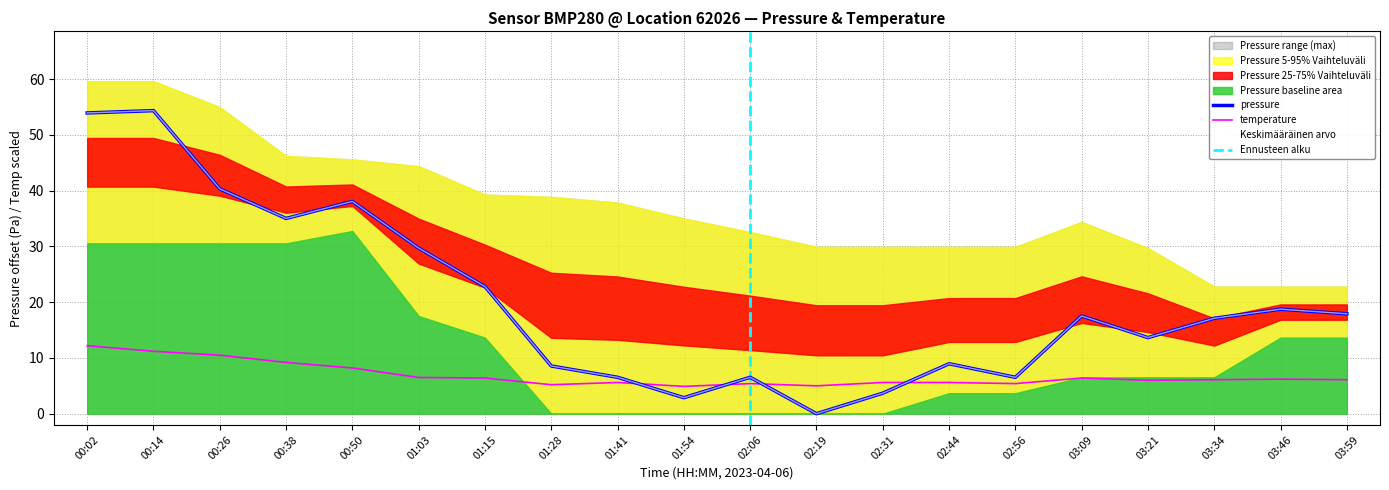

Rank the series by their maximum value, from lowest to highest.

temperature, pressure